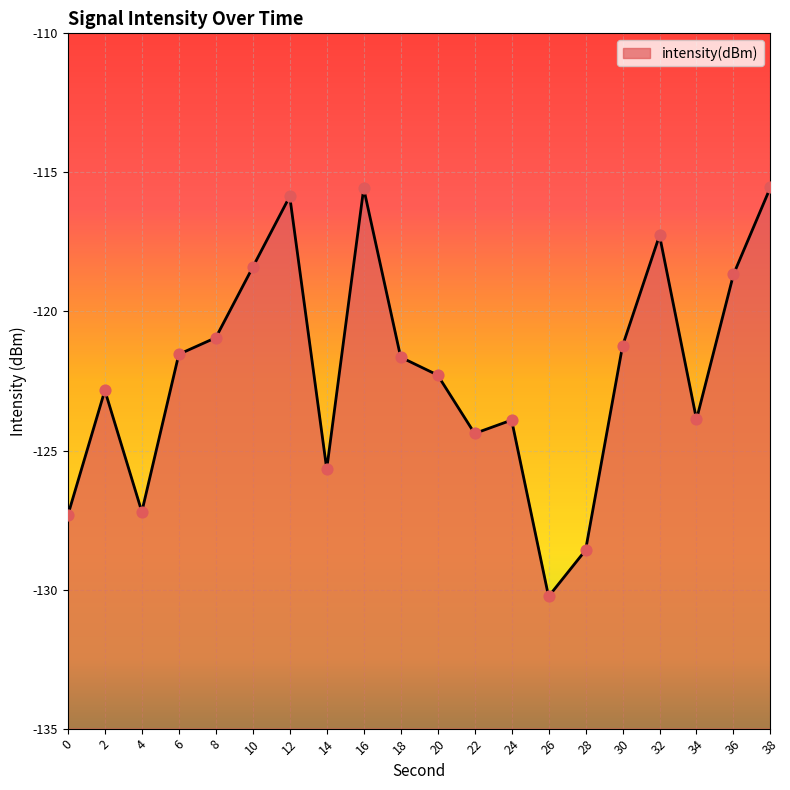

What is the change in value from 18 to 26?

-8.6